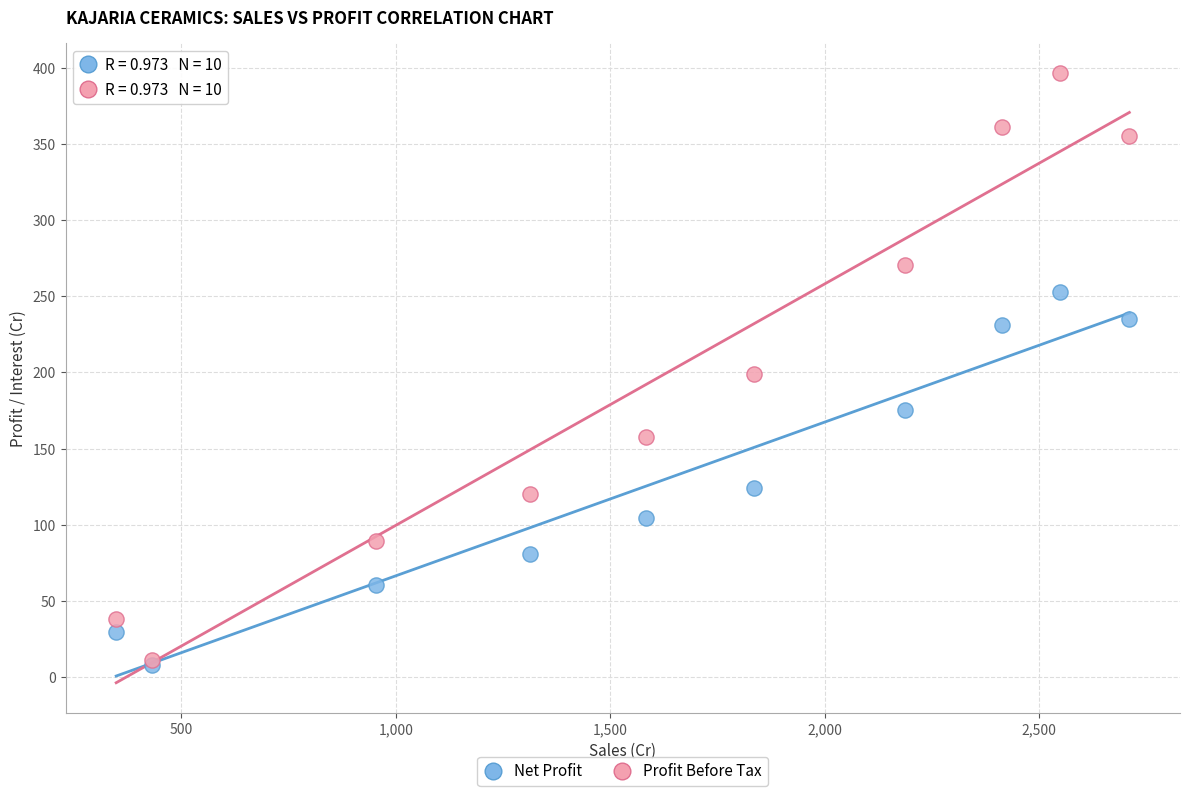

Which series has the largest Y range (max minus min)?

Profit Before Tax